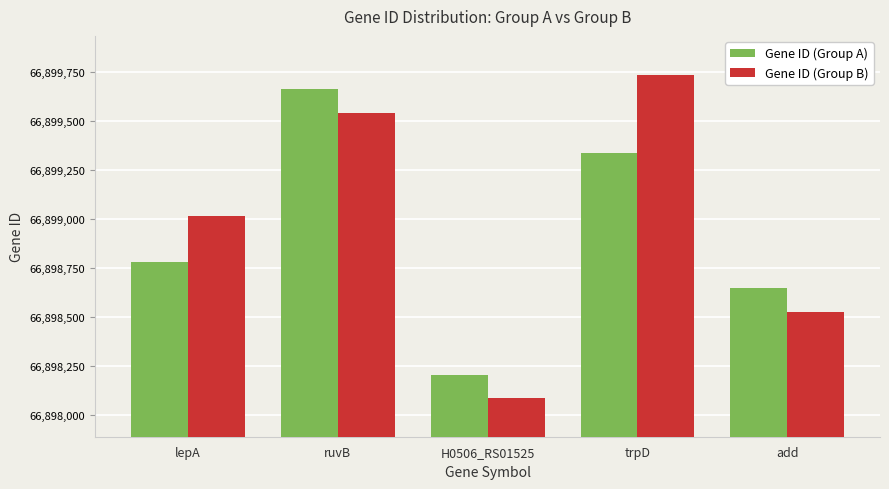

What is the label of the 4th bar from the right?

ruvB